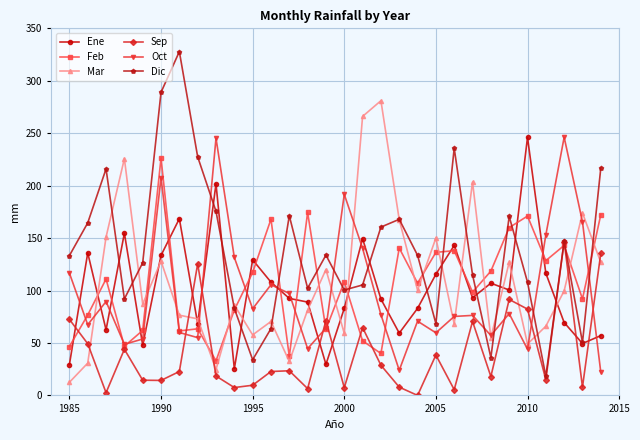

Which series has the largest total across all categories?

Dic